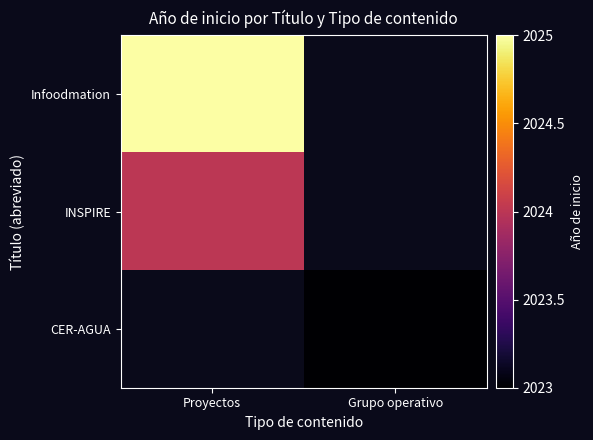

Rank the series by their average value, from lowest to highest.

Infoodmation, INSPIRE, CER-AGUA